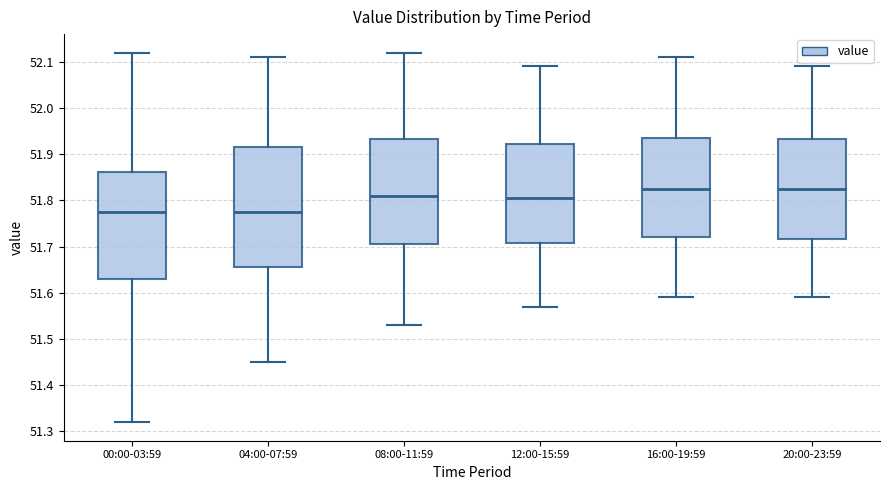

Comparing the boxes themselves (not the whiskers), which one is the tallest?

04:00-07:59